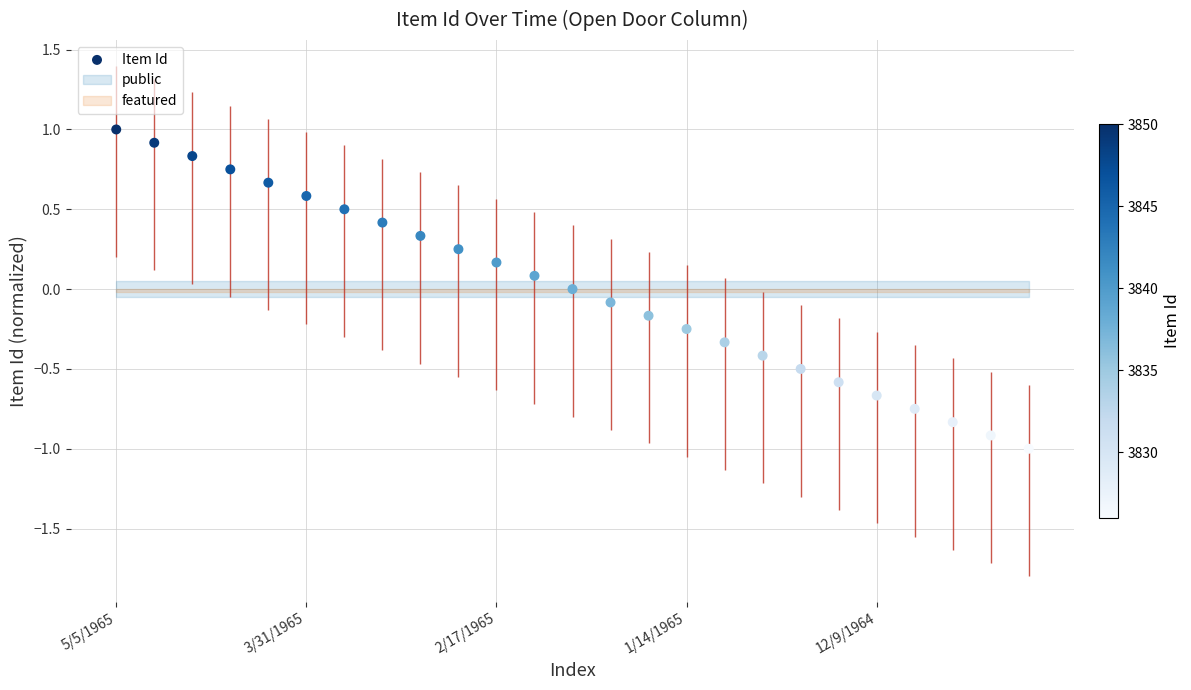

Which has a higher value, 20 or 16?

16